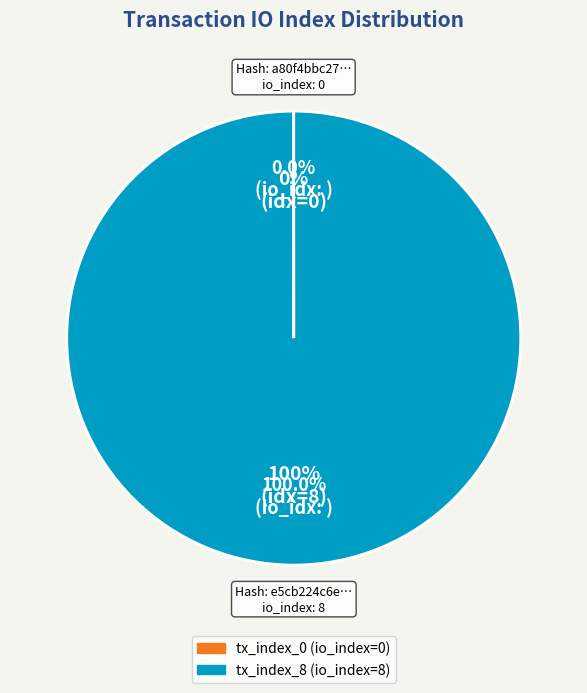

How many slices are in this pie chart?

2